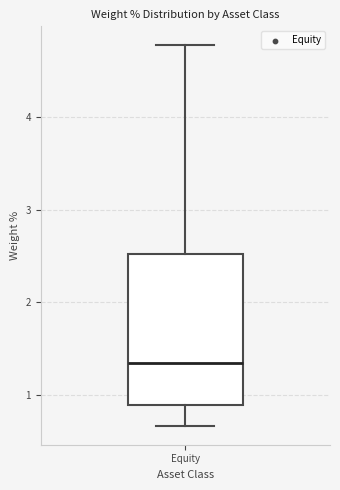

Read this box plot against the y-axis: the position of the median line, the range covered by the box, and the ends of both whiskers. The values are not printed on the chart, so give them approximately, as read against the axis.

median 1.4, box 0.9 to 2.5, whiskers 0.7 to 4.8